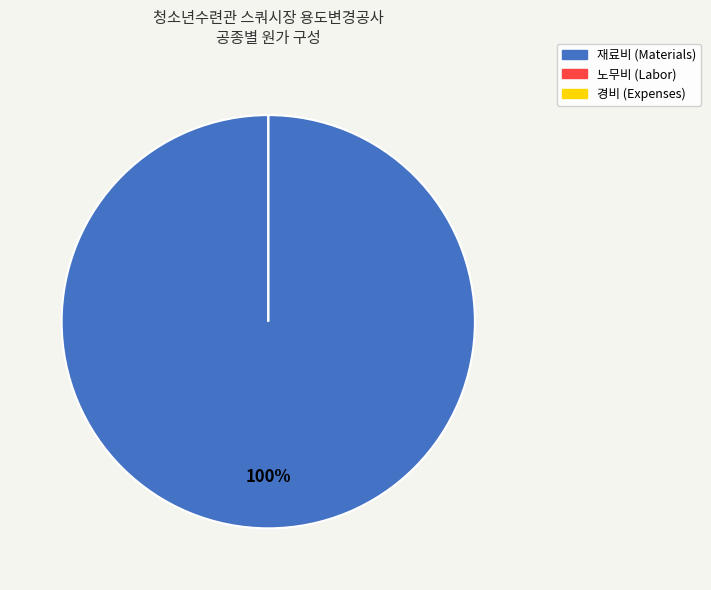

To the nearest percent, what is the difference between the largest and smallest slice percentages?

100%